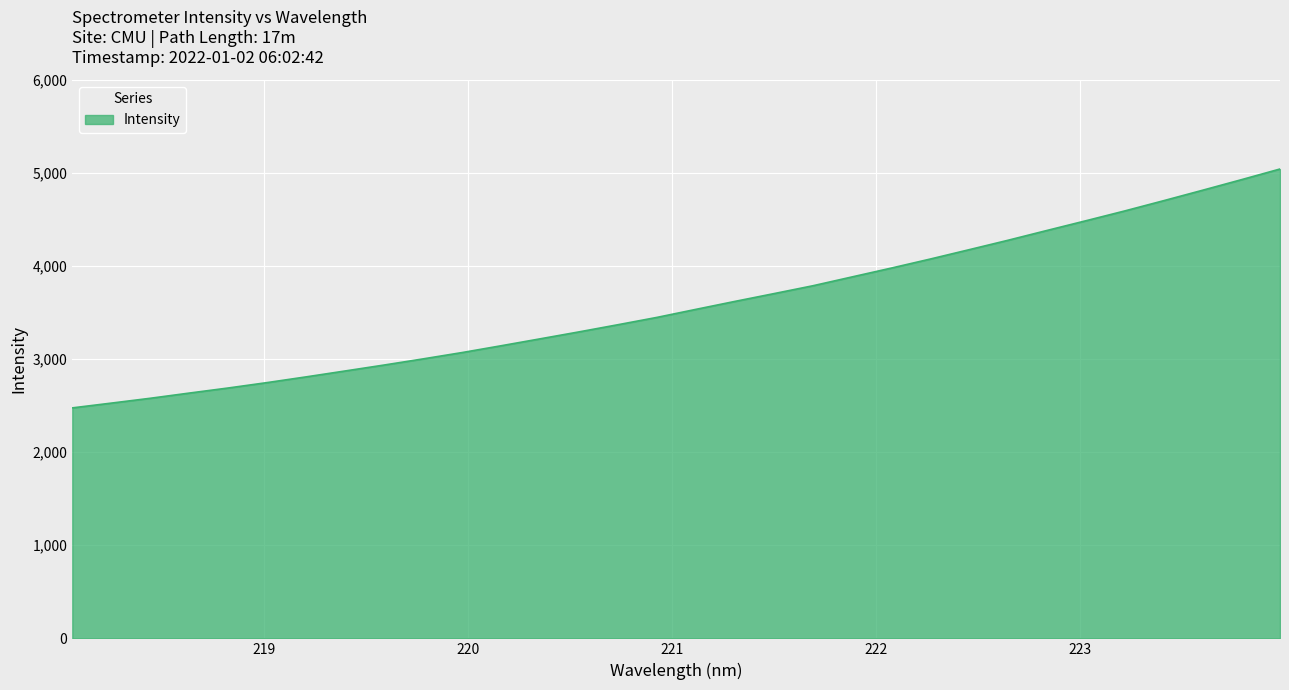

What is the difference between the maximum and minimum values?

2566.3